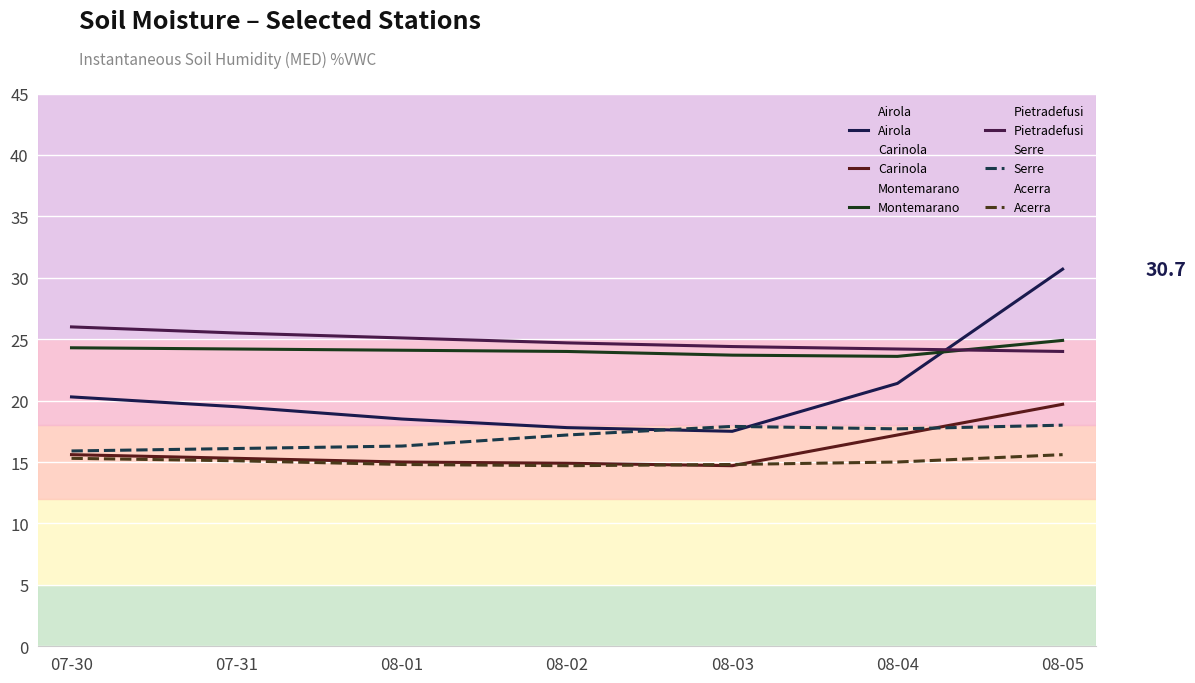

Reading left to right, extract all data points from this chart.

Airola: 07-30=20.3	07-31=19.5	08-01=18.5	08-02=17.8	08-03=17.5	08-04=21.4	08-05=30.7
Carinola: 07-30=15.6	07-31=15.3	08-01=15.0	08-02=14.9	08-03=14.7	08-04=17.2	08-05=19.7
Montemarano: 07-30=24.3	07-31=24.2	08-01=24.1	08-02=24.0	08-03=23.7	08-04=23.6	08-05=24.9
Pietradefusi: 07-30=26.0	07-31=25.5	08-01=25.1	08-02=24.7	08-03=24.4	08-04=24.2	08-05=24.0
Serre: 07-30=15.9	07-31=16.1	08-01=16.3	08-02=17.2	08-03=17.9	08-04=17.7	08-05=18.0
Acerra: 07-30=15.3	07-31=15.1	08-01=14.8	08-02=14.7	08-03=14.8	08-04=15.0	08-05=15.6